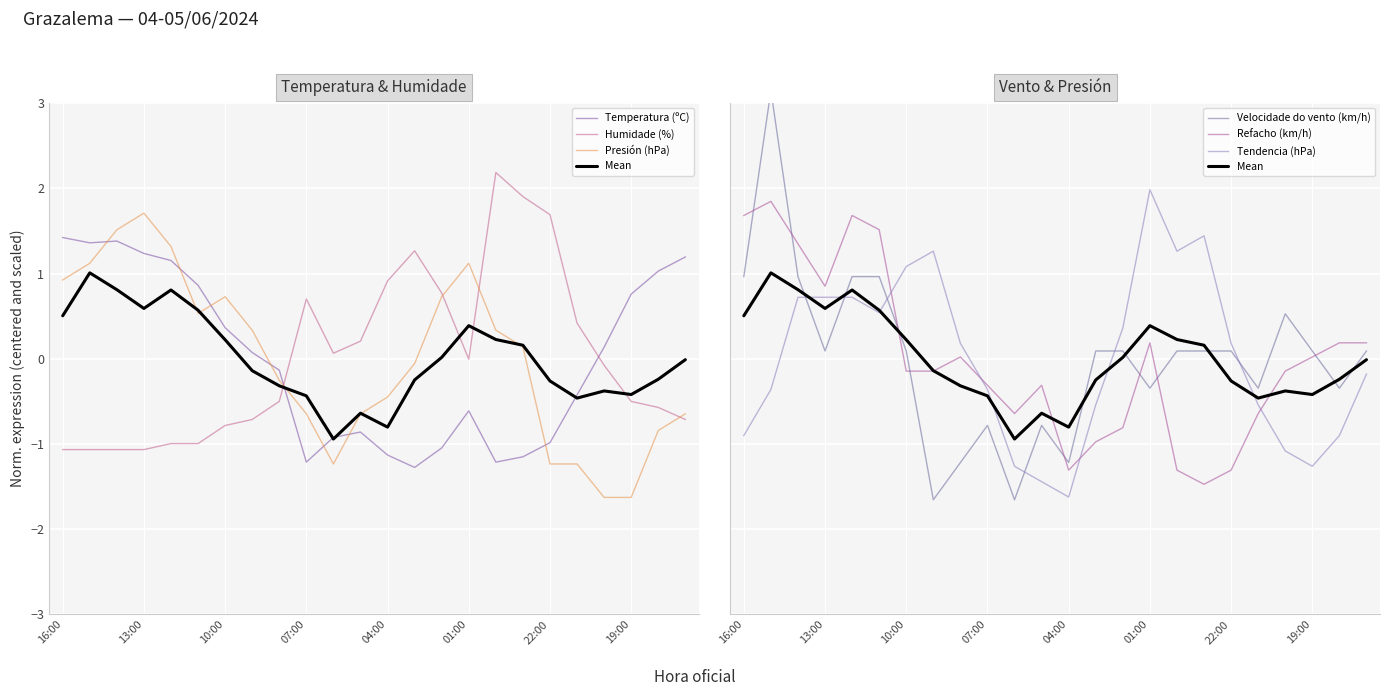

List the series in order of their peak value, highest first.

Velocidade do vento (km/h), Humidade (%), Tendencia (hPa), Refacho (km/h), Presión (hPa), Temperatura (ºC)